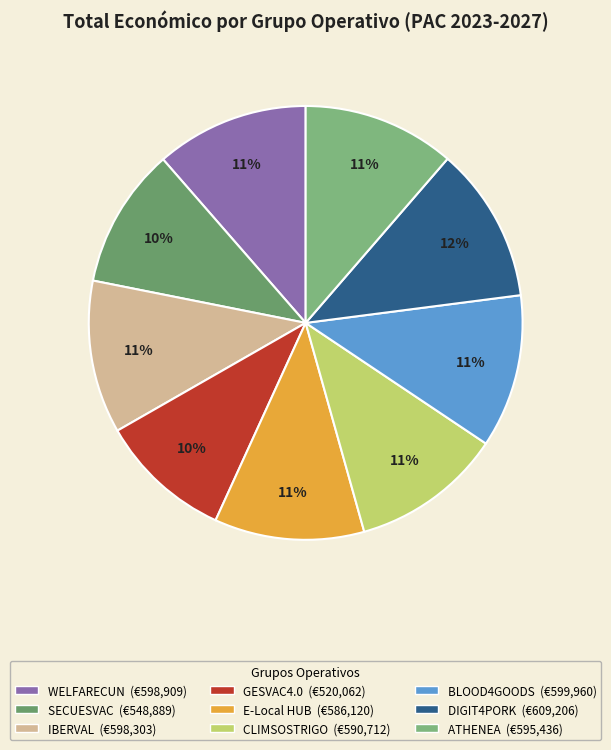

Count the number of slices in the pie.

9